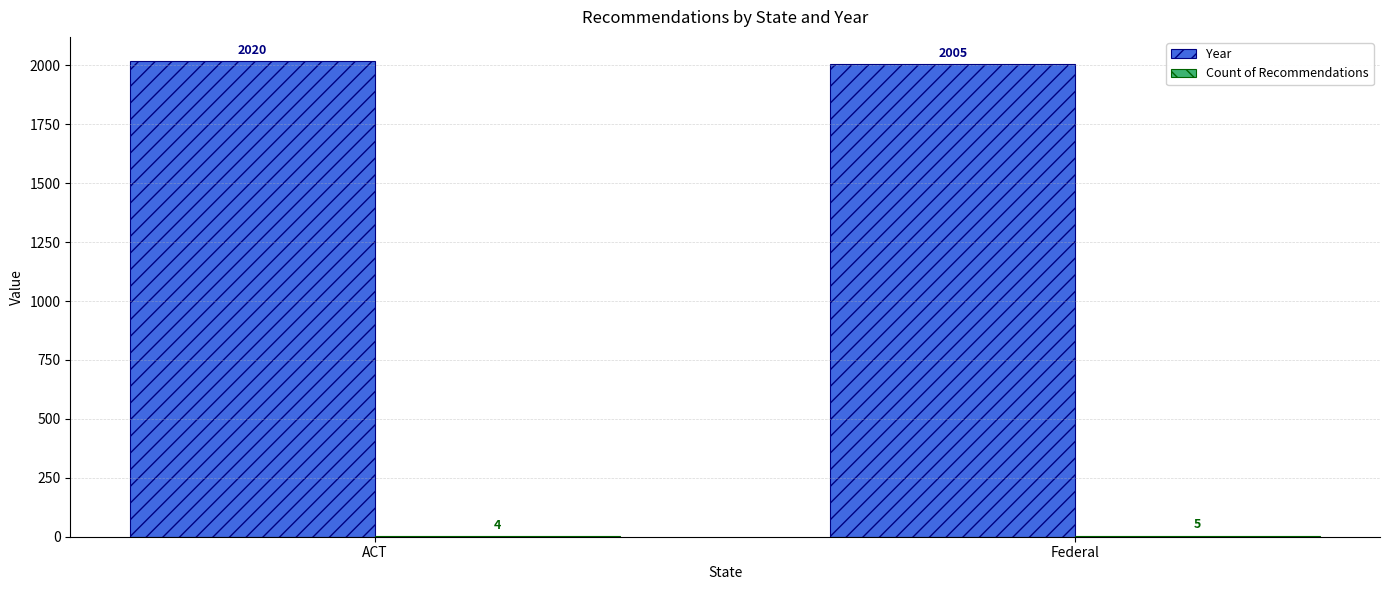

At which category is the sum across all series the highest?

ACT